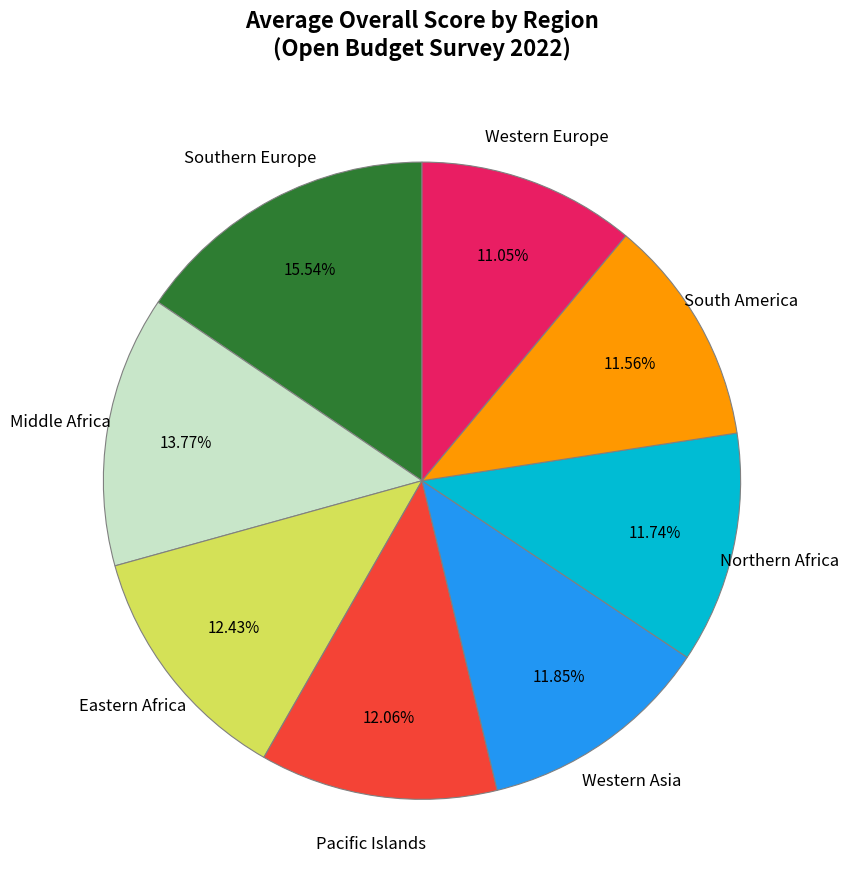

Is there a majority slice in this chart?

No